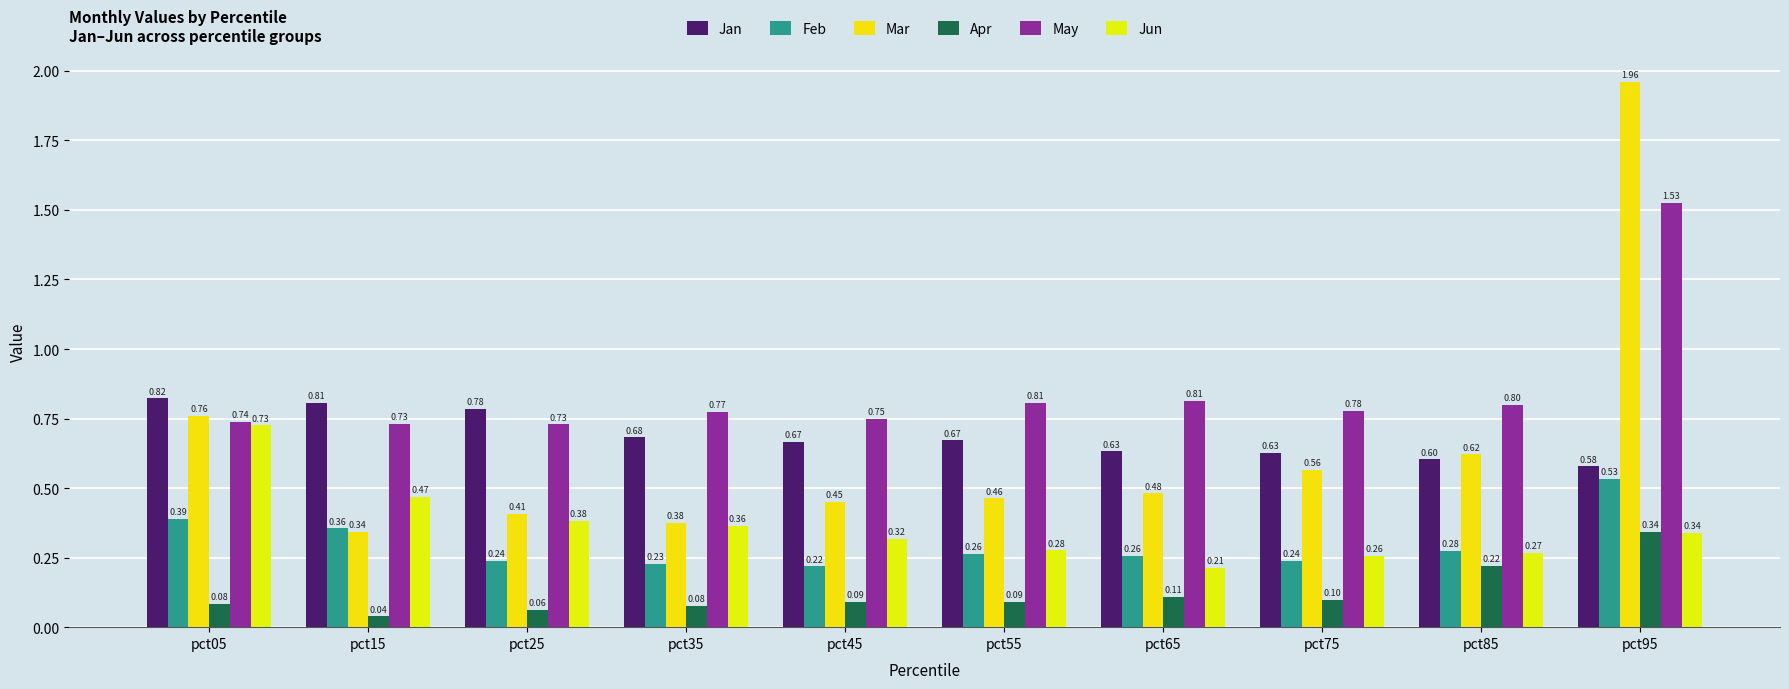

Which has a higher value, pct75 or pct65?

pct65